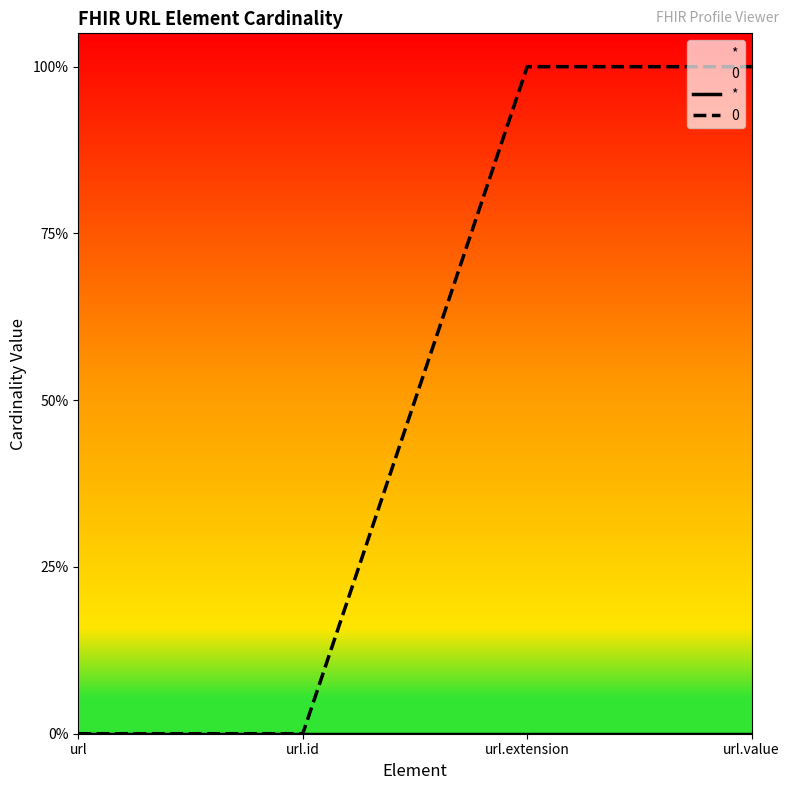

Reading left to right, extract all data points from this chart.

url=0	url.id=0	url.extension=1	url.value=1